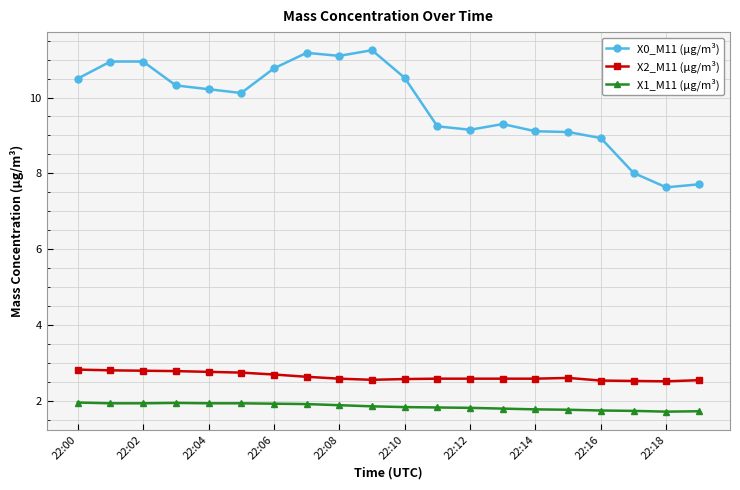

Which series has the largest total across all categories?

X0_M11 (μg/m³)